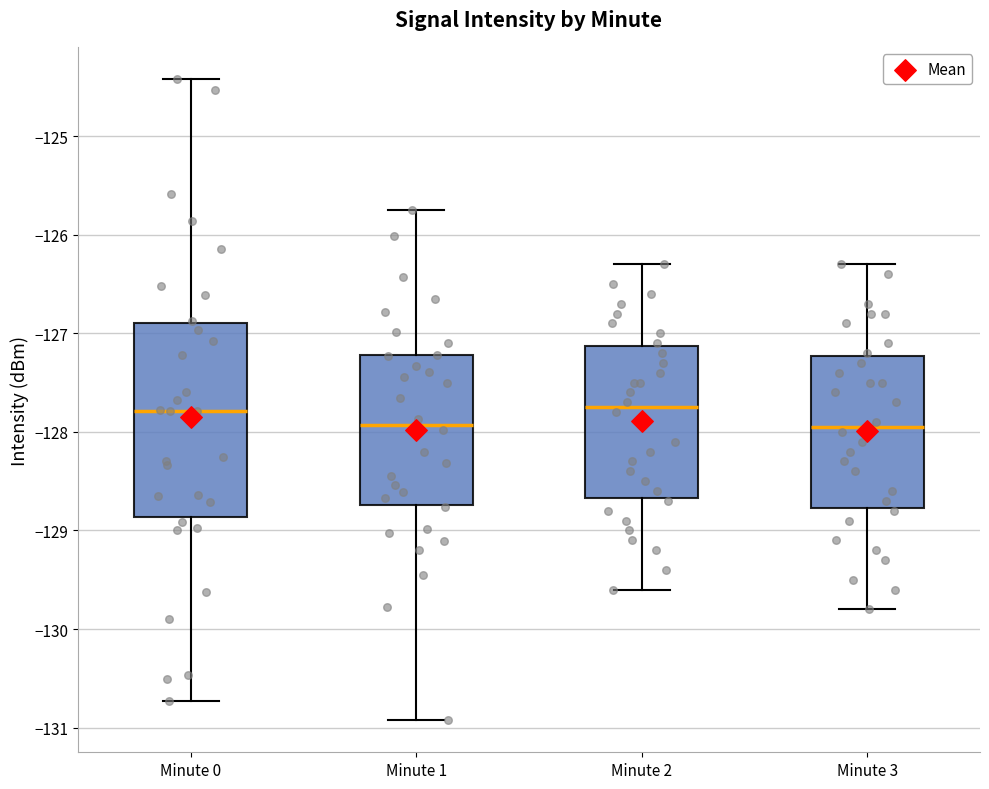

Where is the lower edge of the box for Minute 0 on the y-axis? The values are not printed on the chart, so give them approximately, as read against the axis.

-128.9